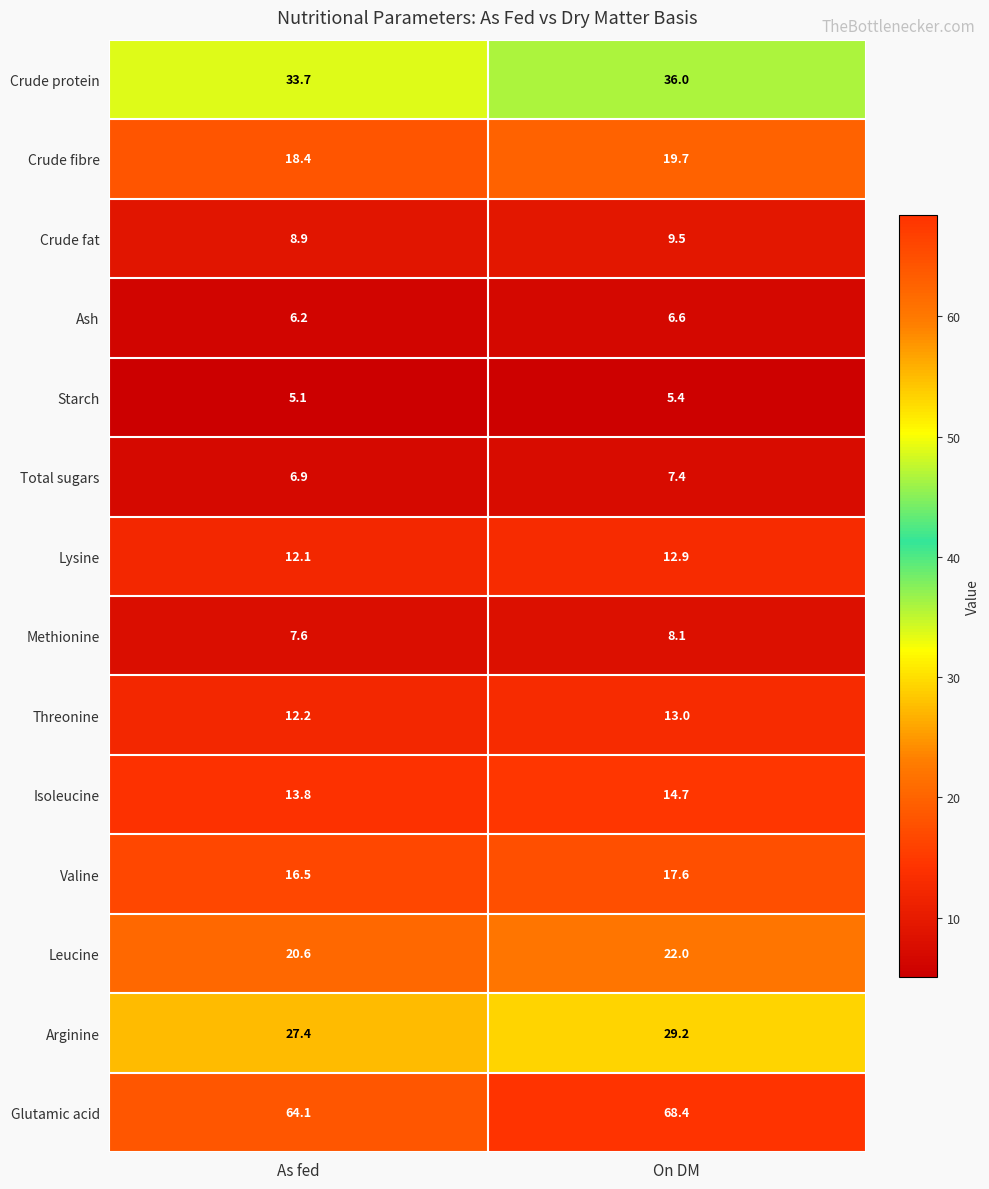

Is it true that Leucine equals 4.7 at On DM?

False